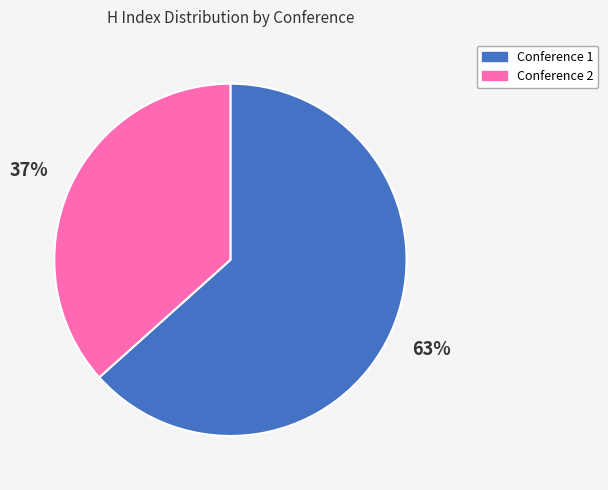

Count the number of slices in the pie.

2